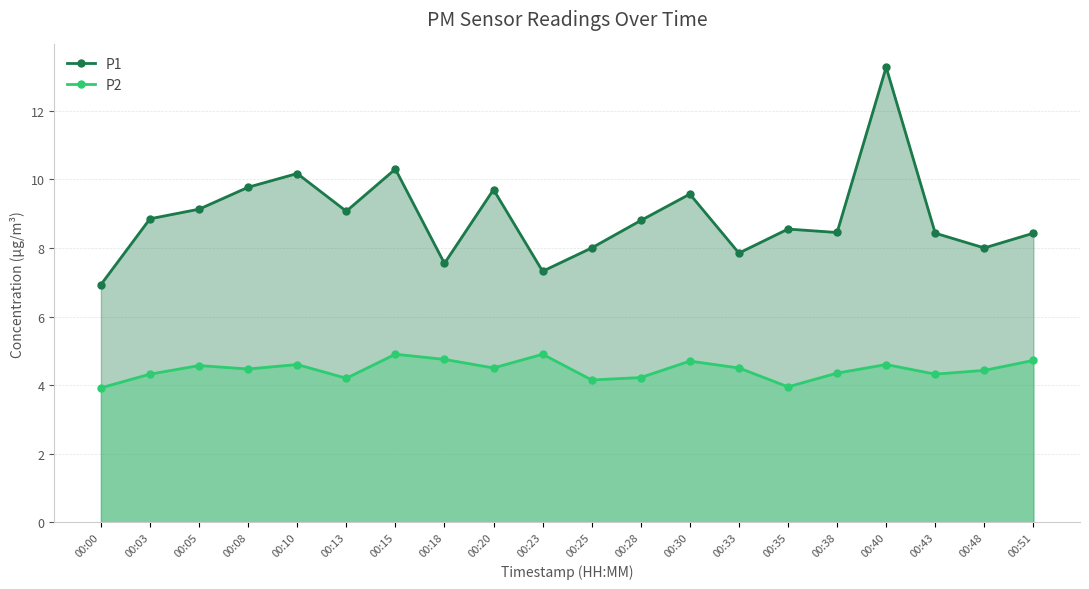

Where is the first local maximum for P2?

00:05